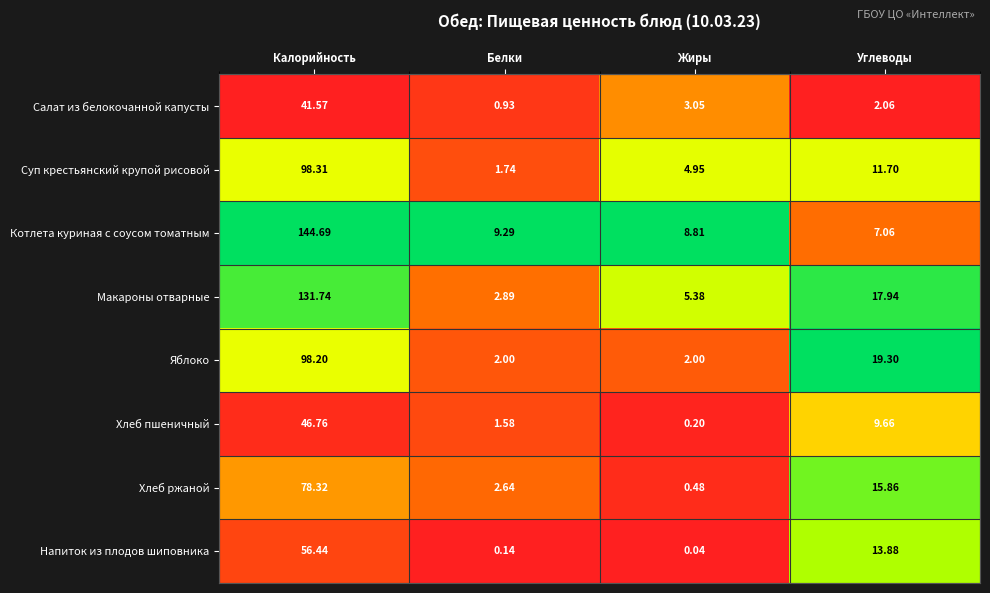

Rank the series at Белки from lowest to highest value.

Напиток из плодов шиповника, Салат из белокочанной капусты, Хлеб пшеничный, Суп крестьянский крупой рисовой, Яблоко, Хлеб ржаной, Макароны отварные, Котлета куриная с соусом томатным